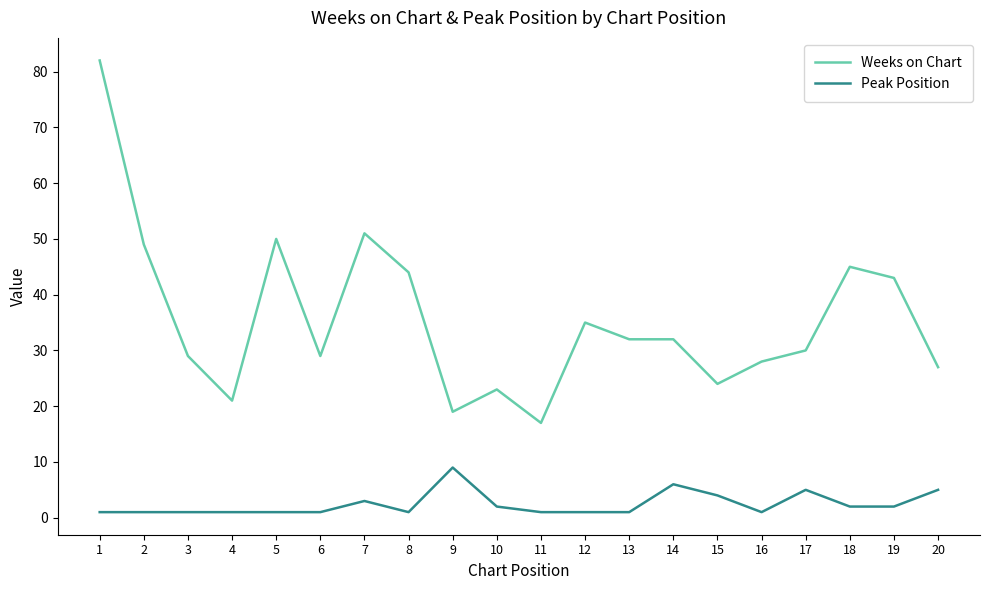

At which label does Weeks on Chart first exceed 32?

1